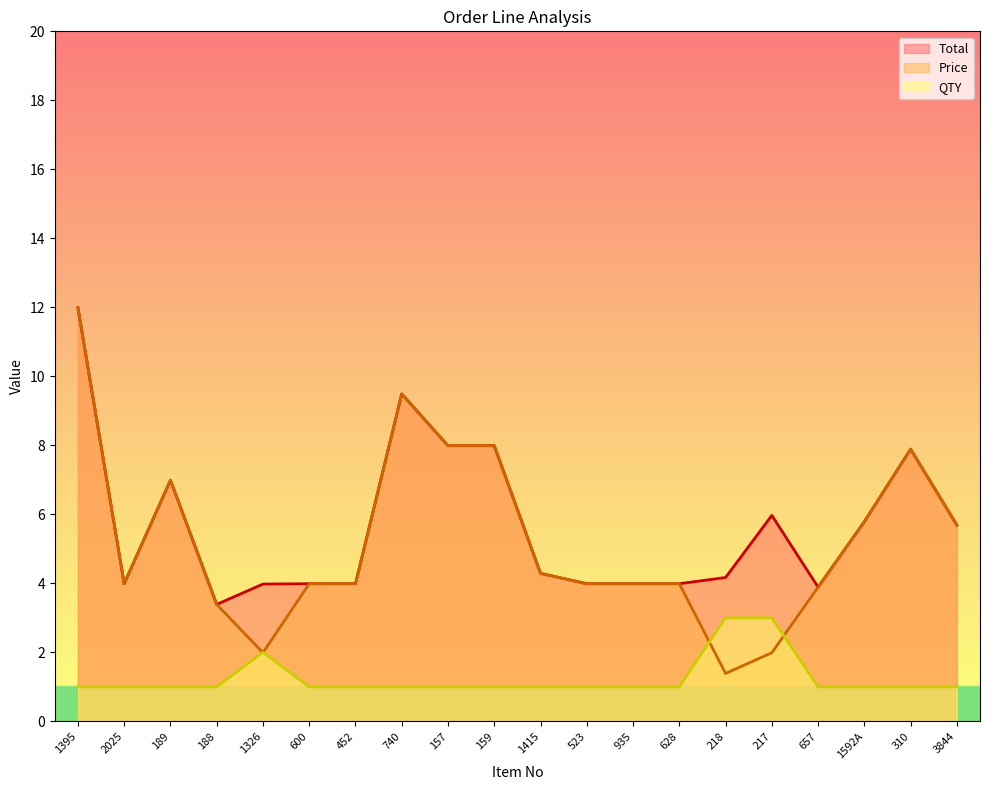

How many data points does each series have?

20